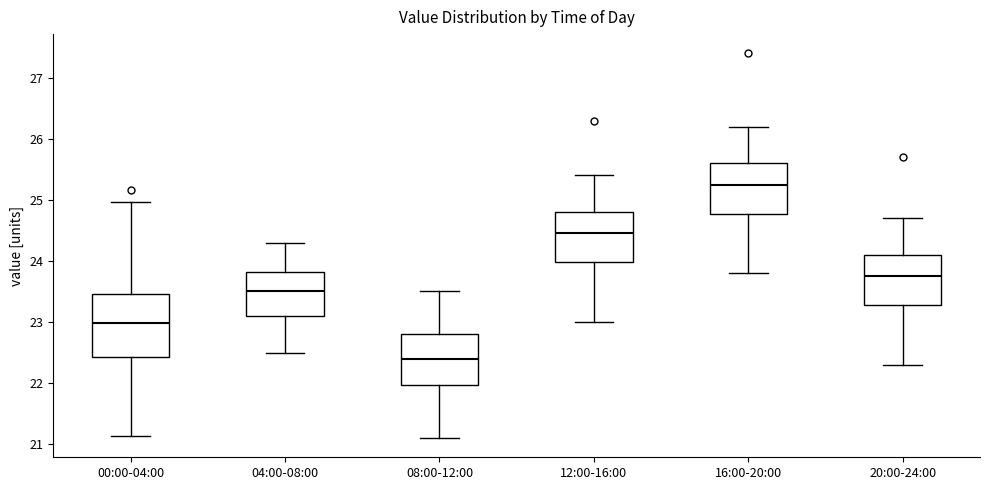

Where does the median line of the box for 16:00-20:00 sit on the y-axis? The values are not printed on the chart, so give them approximately, as read against the axis.

25.3